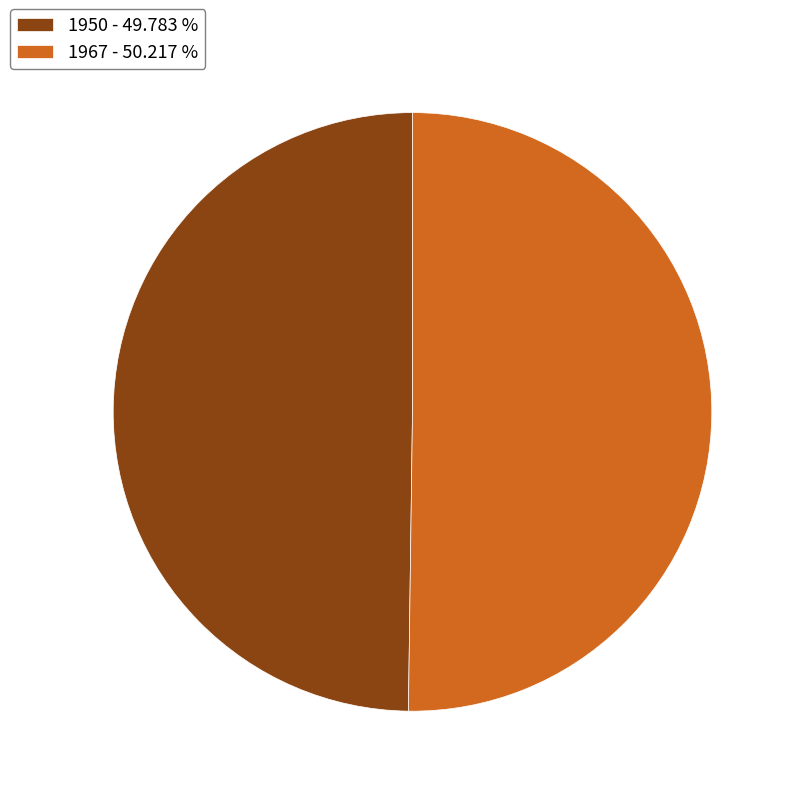

What is the ratio of the value at 1967 - 50.217 % to the value at 1950 - 49.783 %?

1.0